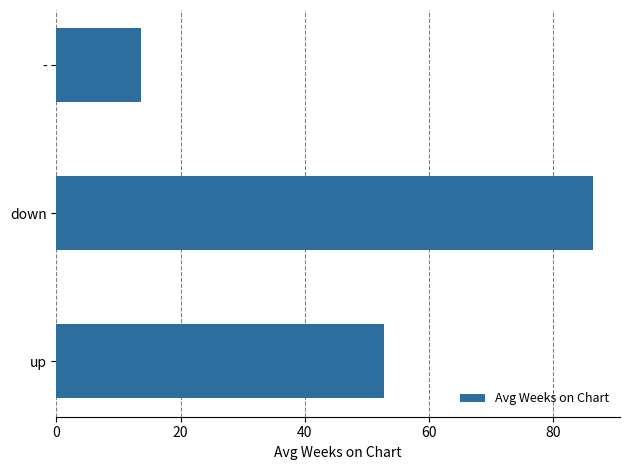

List the labels in order of value, smallest first.

-, up, down